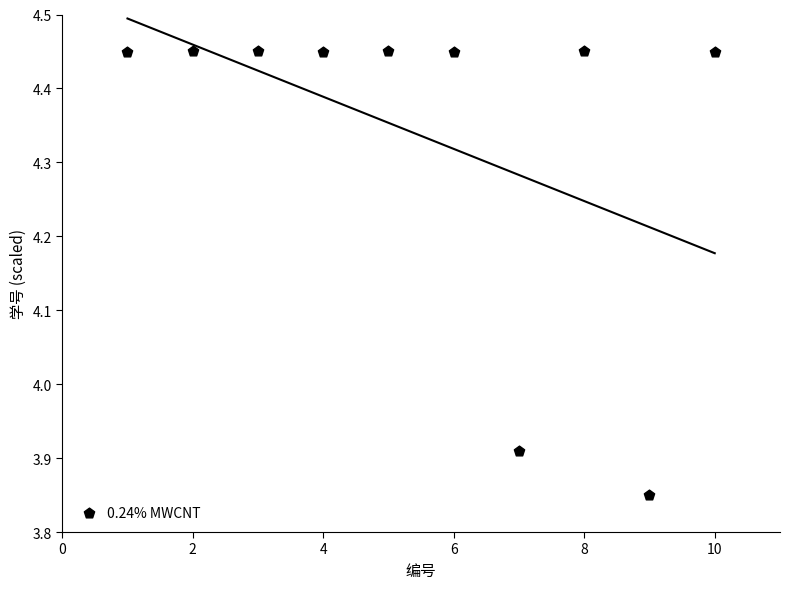

What is the average Y value?

4.3